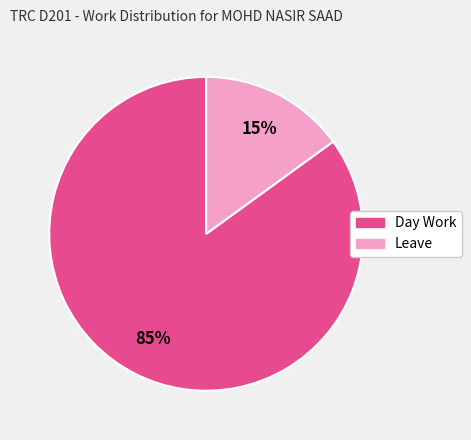

Which slice is the smallest?

Leave